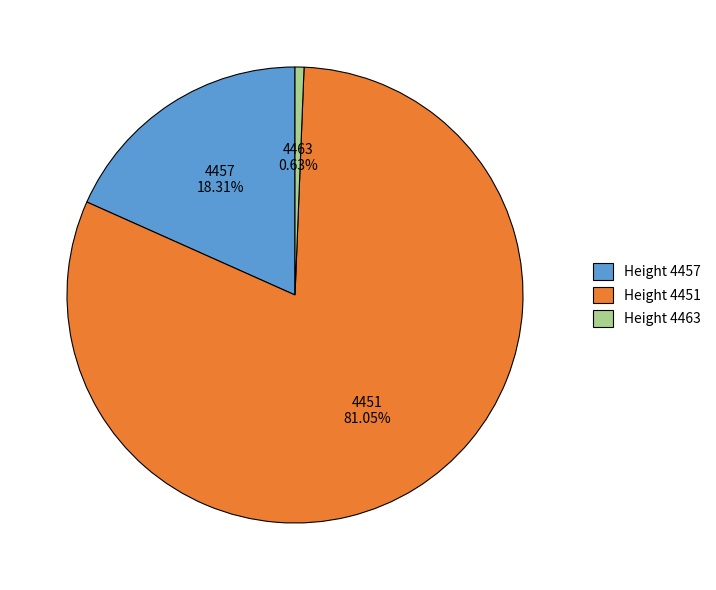

Which has a higher value, Height 4463 or Height 4451?

Height 4451